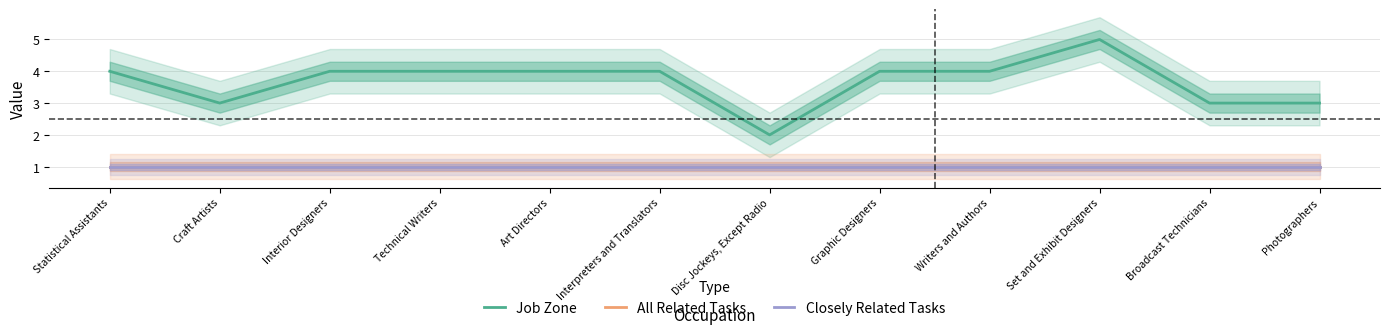

How many lines are shown in the chart?

3